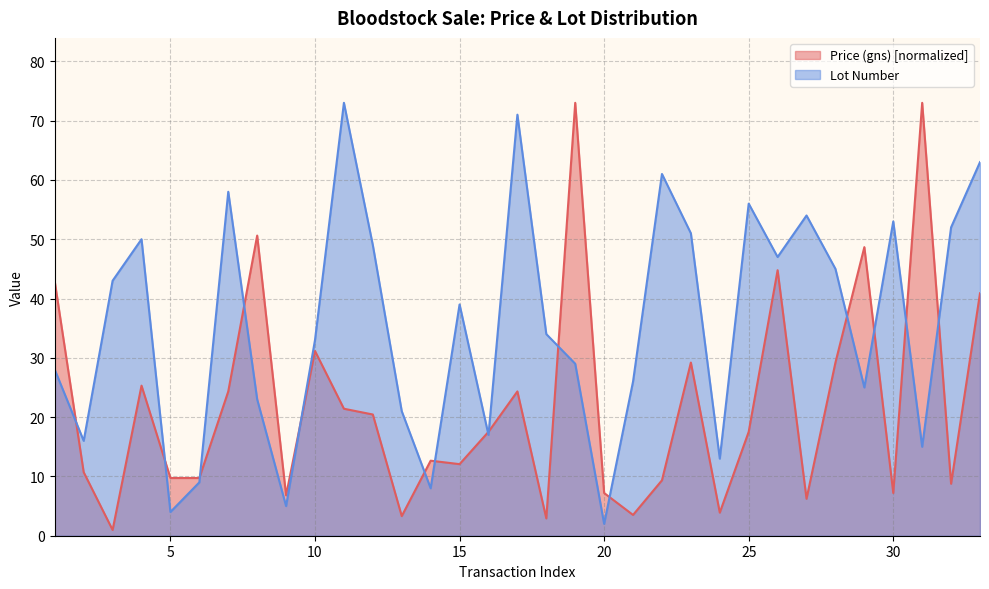

After their last crossing, which series has the higher values: Average Price (gns) or Lot Number?

Lot Number